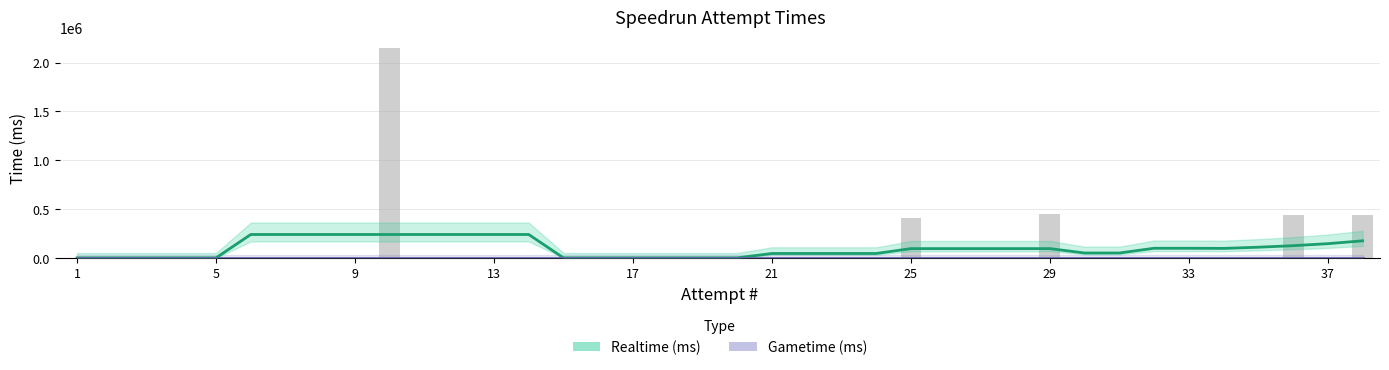

What are all the series names shown in the legend?

Realtime (ms), Gametime (ms)